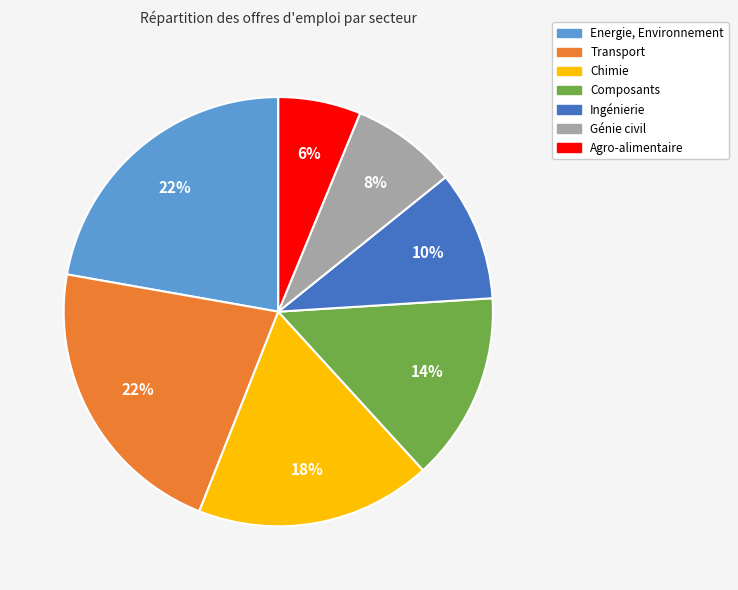

What is the smallest slice in the pie chart?

Agro-alimentaire